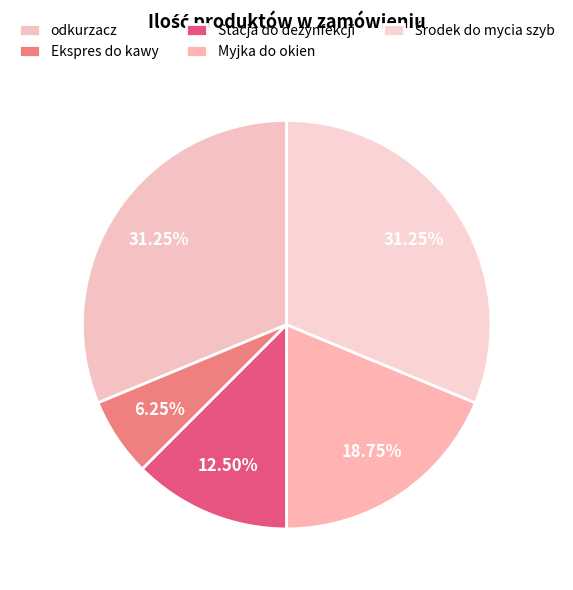

How many slices are in this pie chart?

5